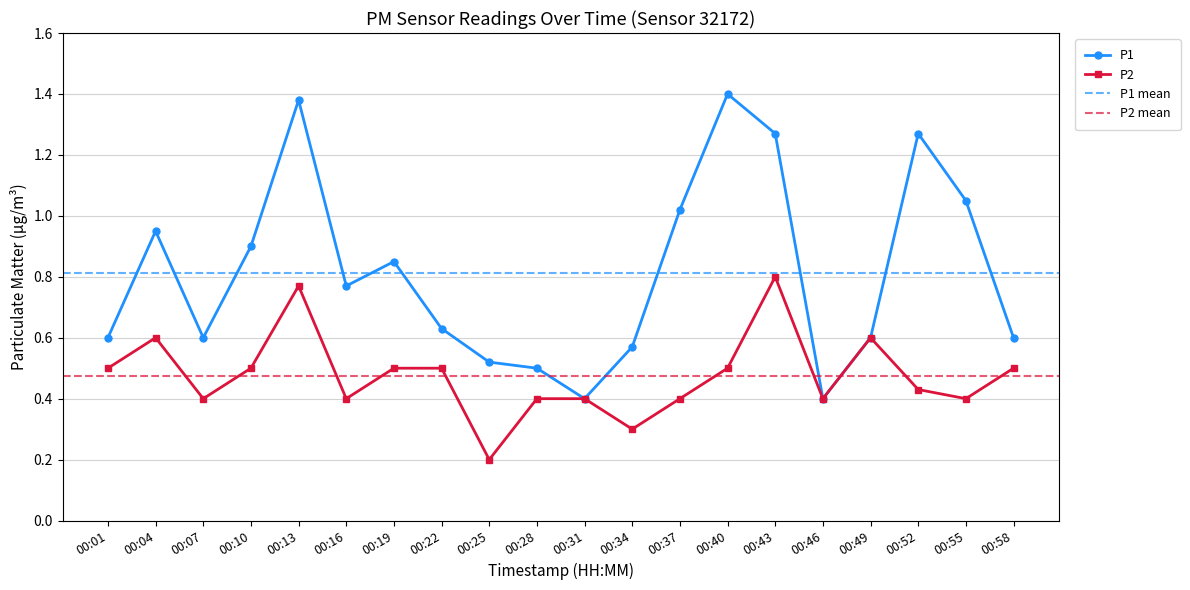

Which category has the lowest value across all series?

00:25